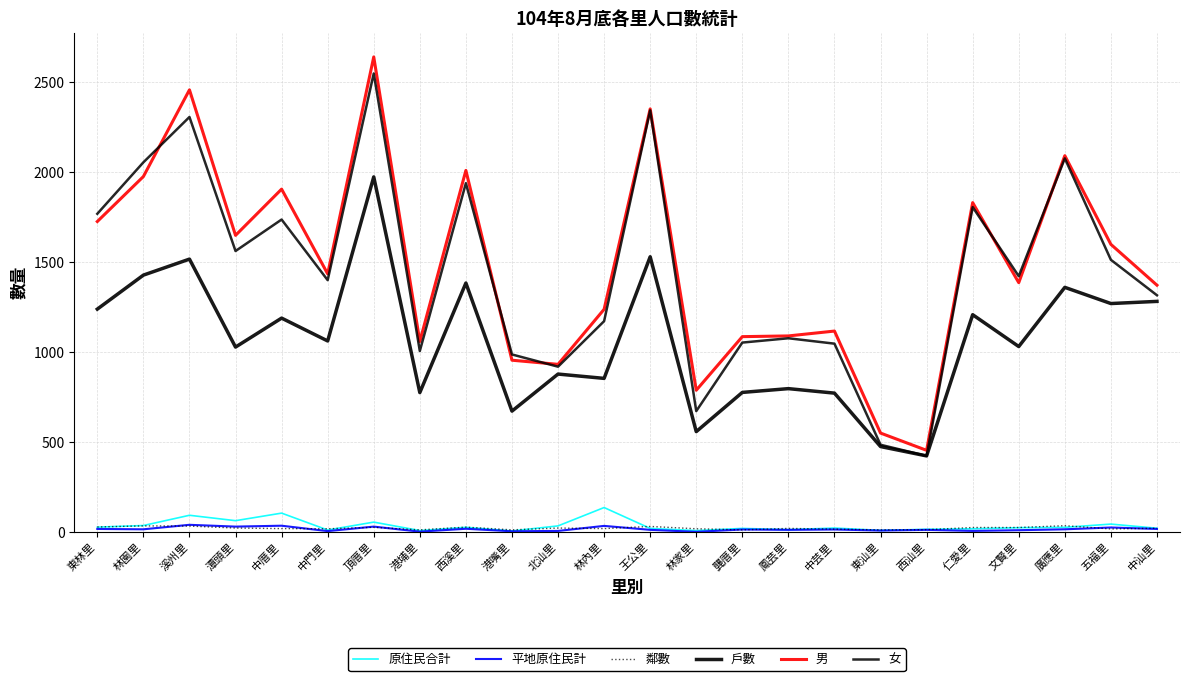

How many lines are shown in the chart?

6